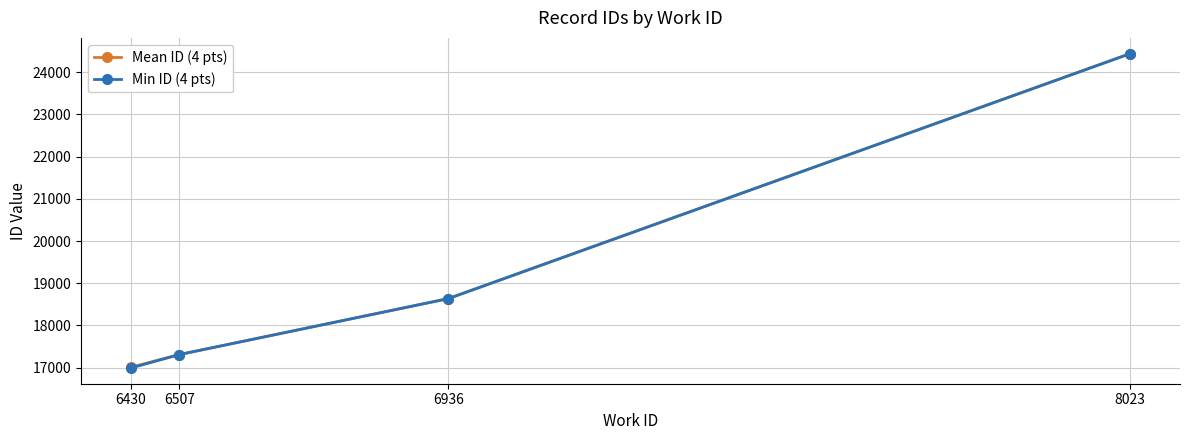

Which series changed the most between 6430 and 8023?

Min ID (4 pts)